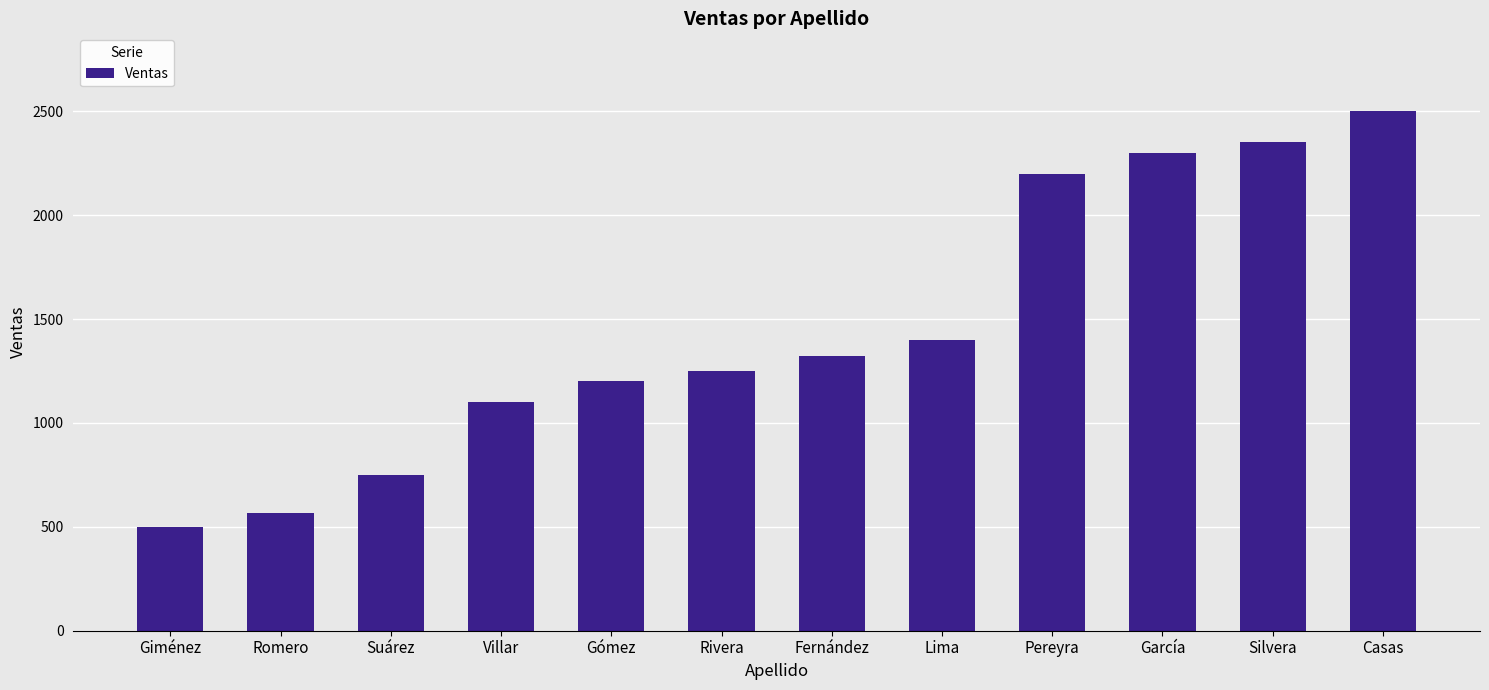

Reading left to right, list all the values displayed in this chart.

500	565	750	1100	1200	1250	1320	1400	2200	2300	2350	2500